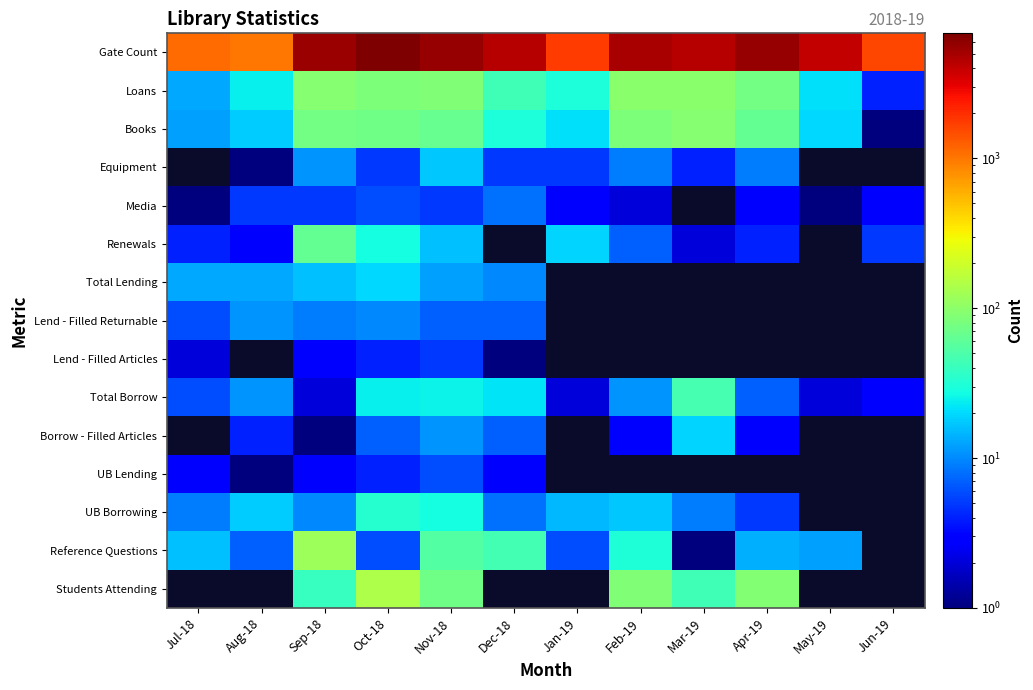

What is the maximum value shown in the chart?

6826.0